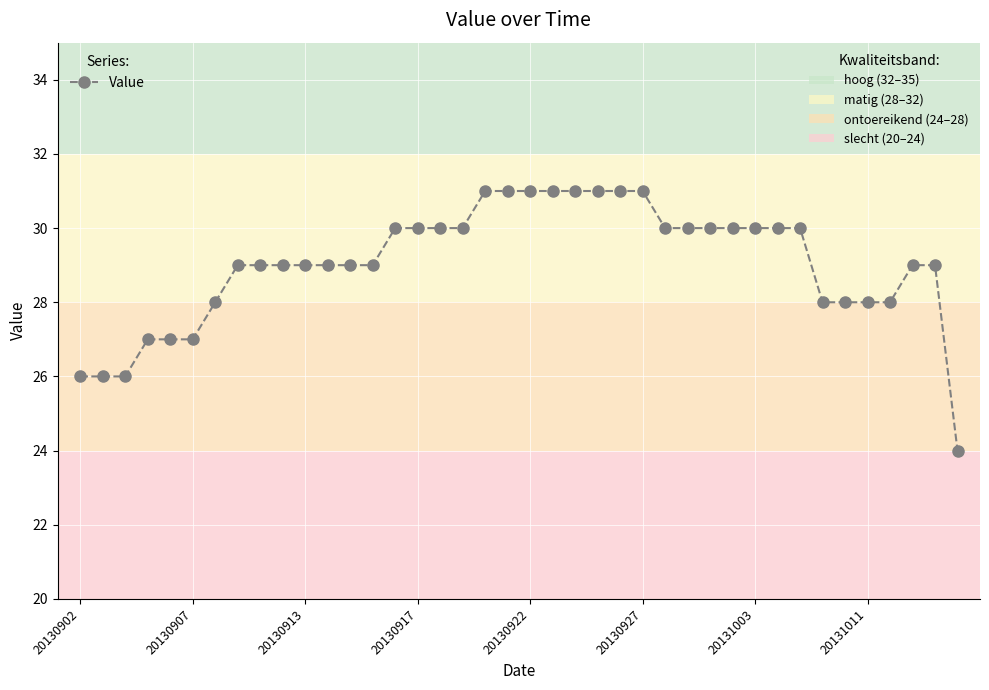

How many lines are shown in the chart?

1